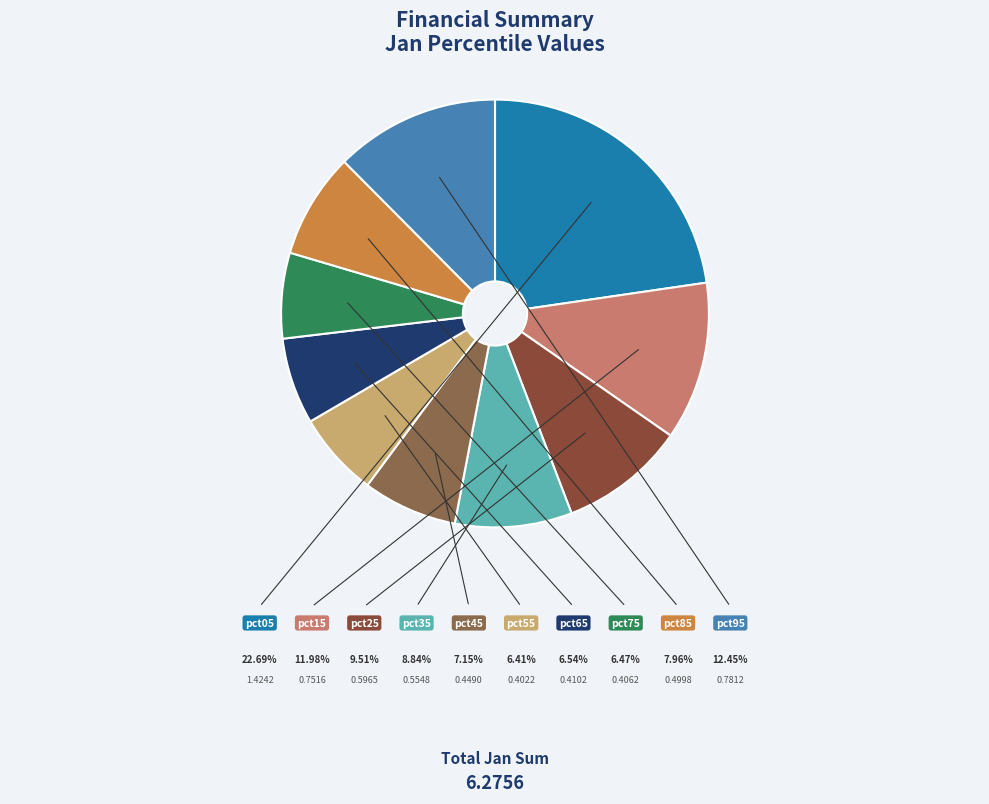

How many slices are in this pie chart?

10